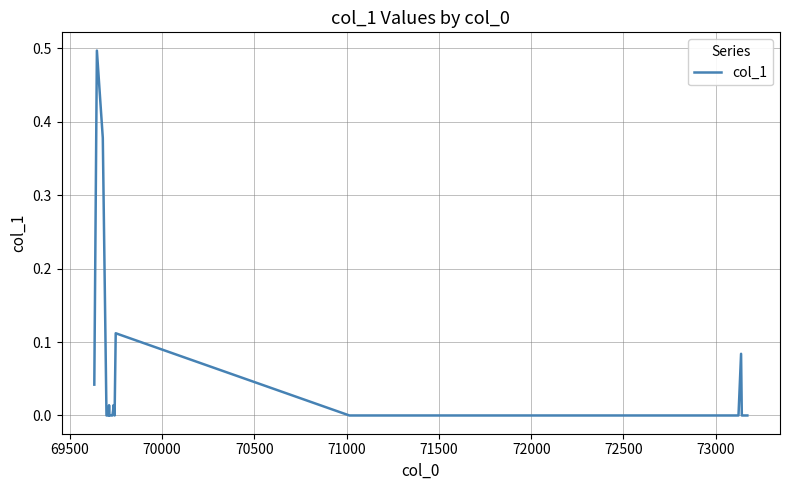

What is the maximum value shown in the chart?

0.5